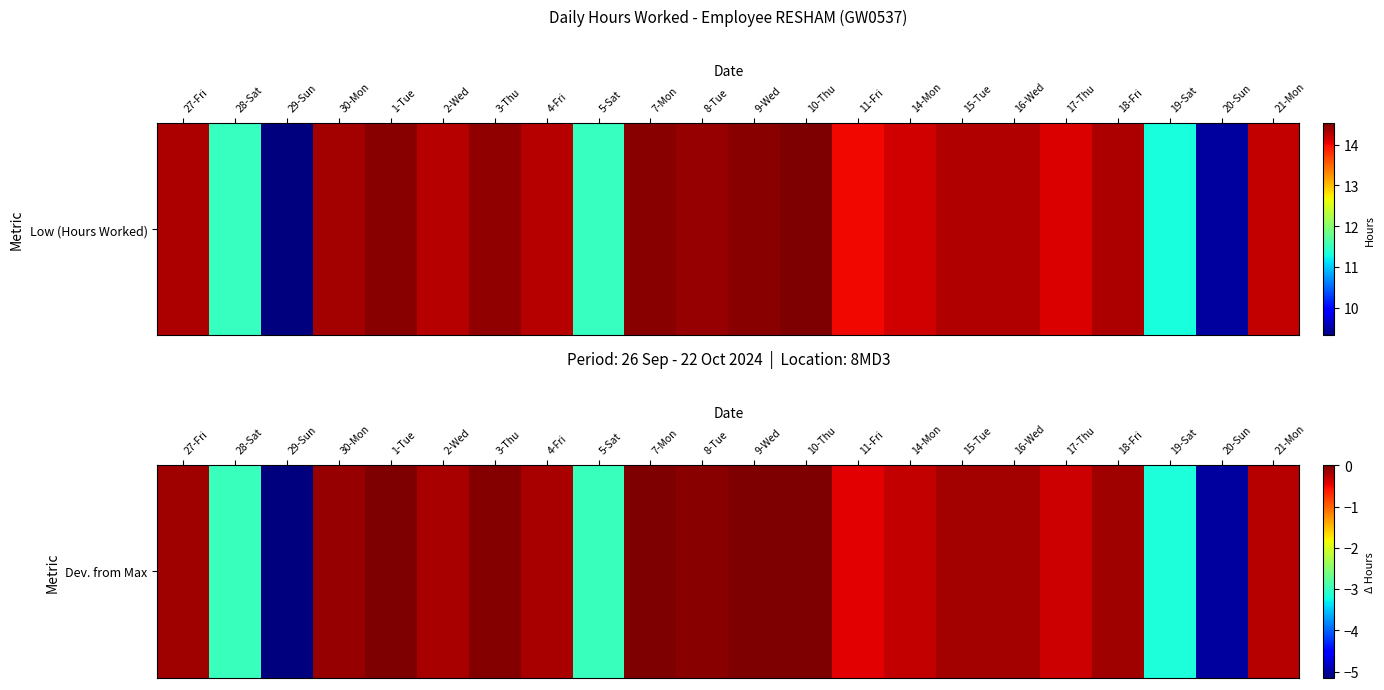

How many values are above zero?

1